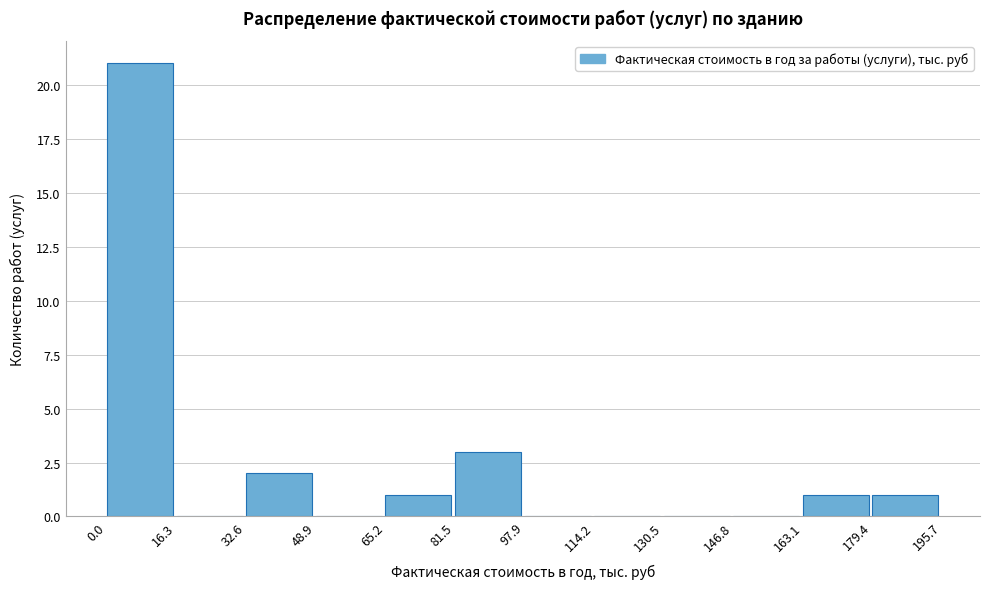

Reading left to right, transcribe this chart: for each bar, give the range it covers on the x-axis and its height. The values are not printed on the chart, so give them approximately, as read against the axis.

0.0 to 16.3: 21
16.3 to 32.6: 0
32.6 to 48.9: 2
48.9 to 65.2: 0
65.2 to 81.5: 1
81.5 to 97.9: 3
97.9 to 114.2: 0
114.2 to 130.5: 0
130.5 to 146.8: 0
146.8 to 163.1: 0
163.1 to 179.4: 1
179.4 to 195.7: 1